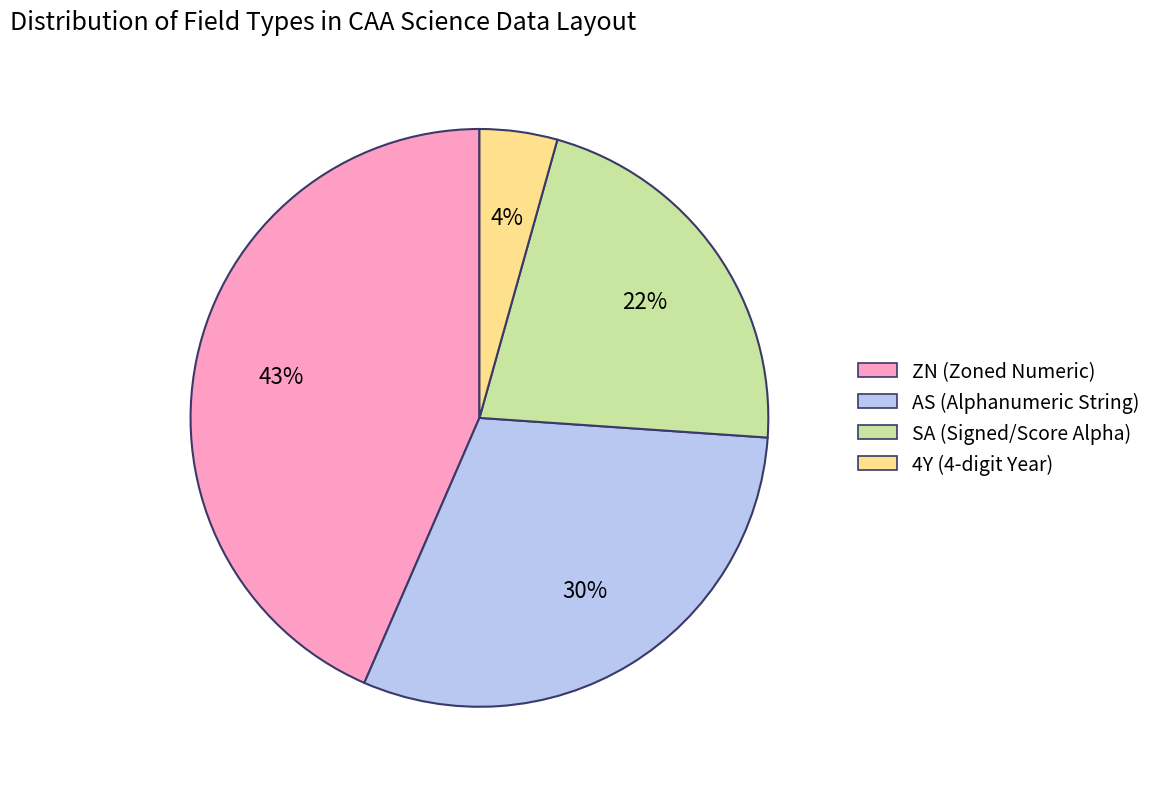

Is it true that ZN is 37% of the pie?

False